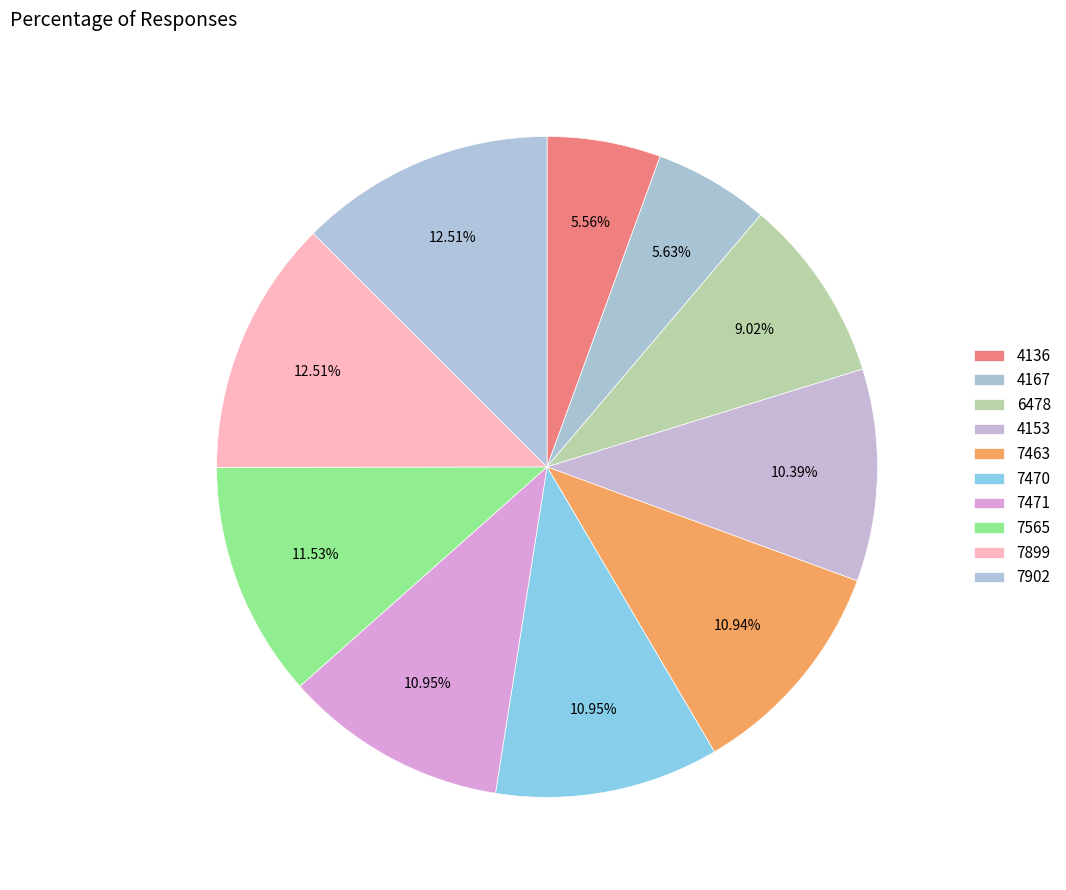

To the nearest percent, what is the difference between the largest and smallest slice percentages?

7%